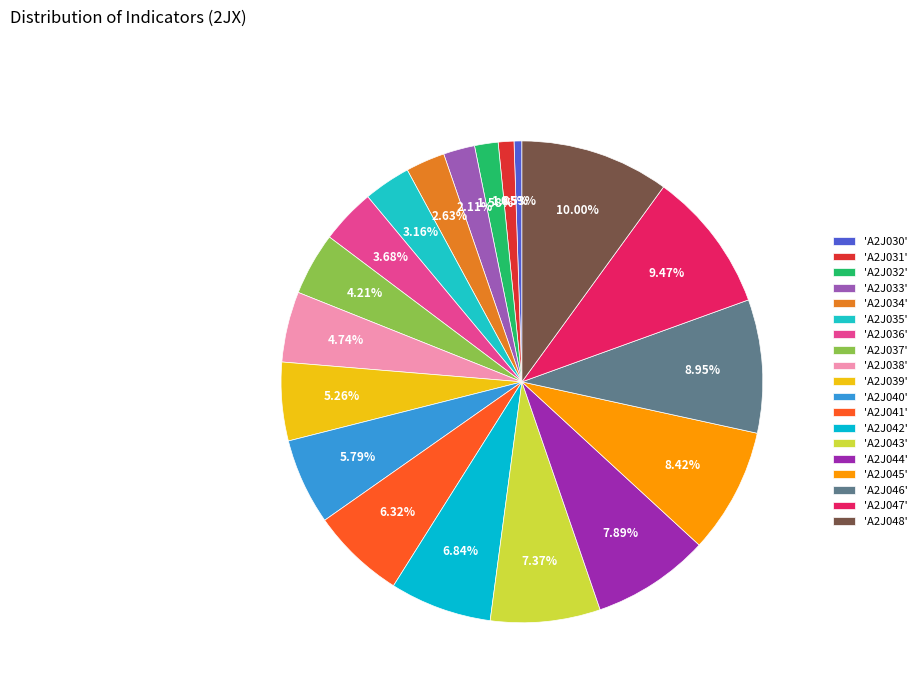

Which slice is the smallest?

'A2J030'